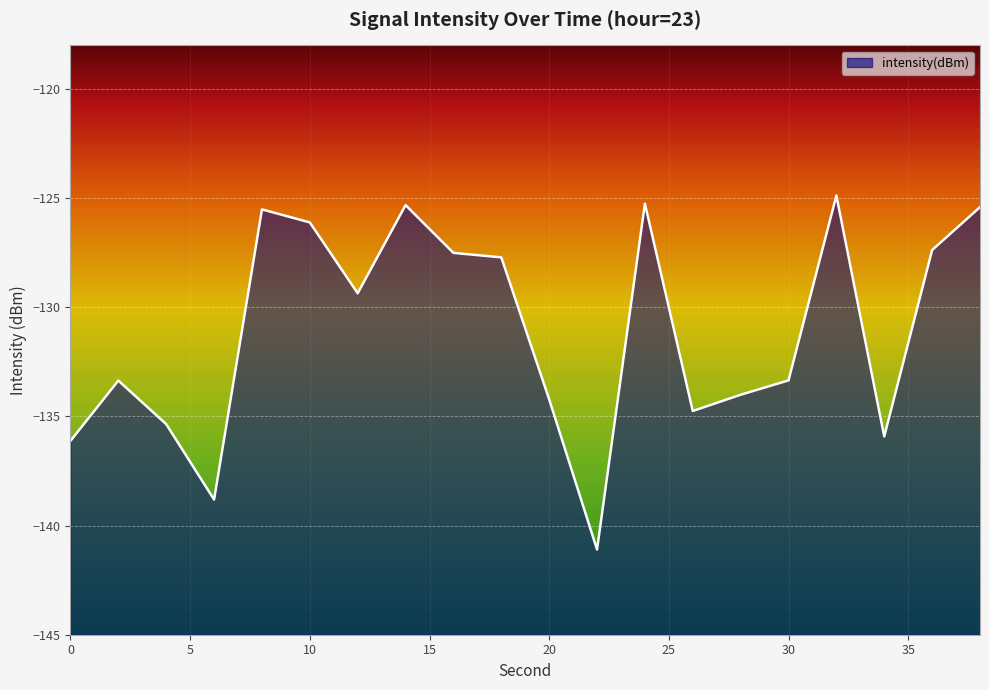

How many interior local peaks (higher than both neighbors) does the data have?

5